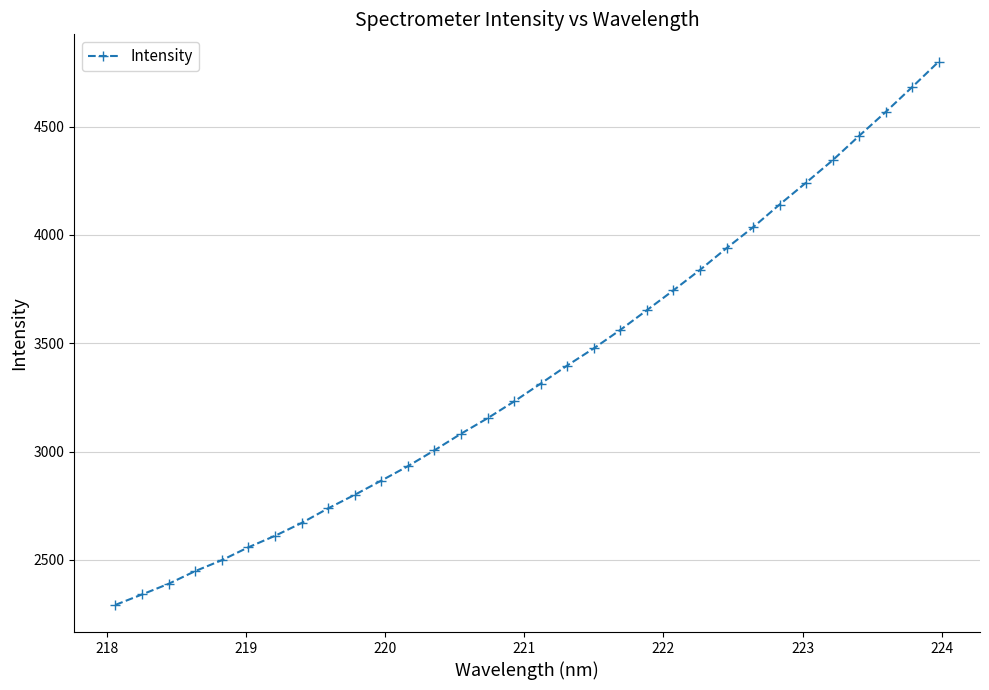

What is the value of the 10th point from the left?

2800.6